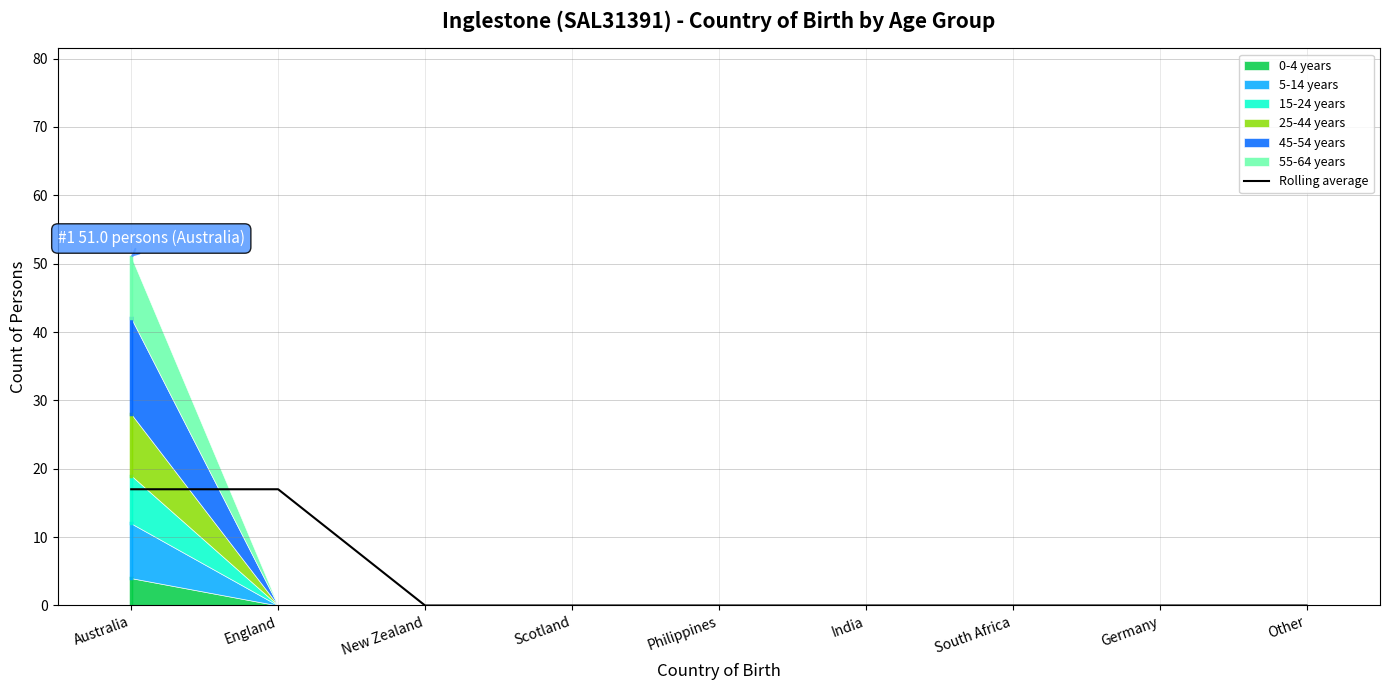

List the labels in order of value, smallest first.

New Zealand, Scotland, Philippines, India, South Africa, Germany, Other, Australia, England